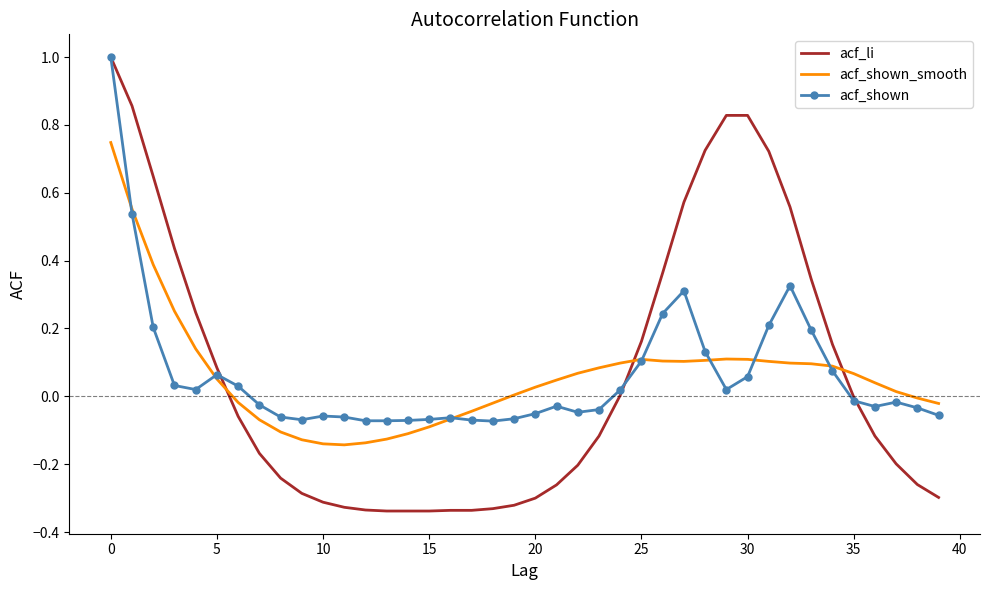

What is the highest value of the acf_li series?

1.0